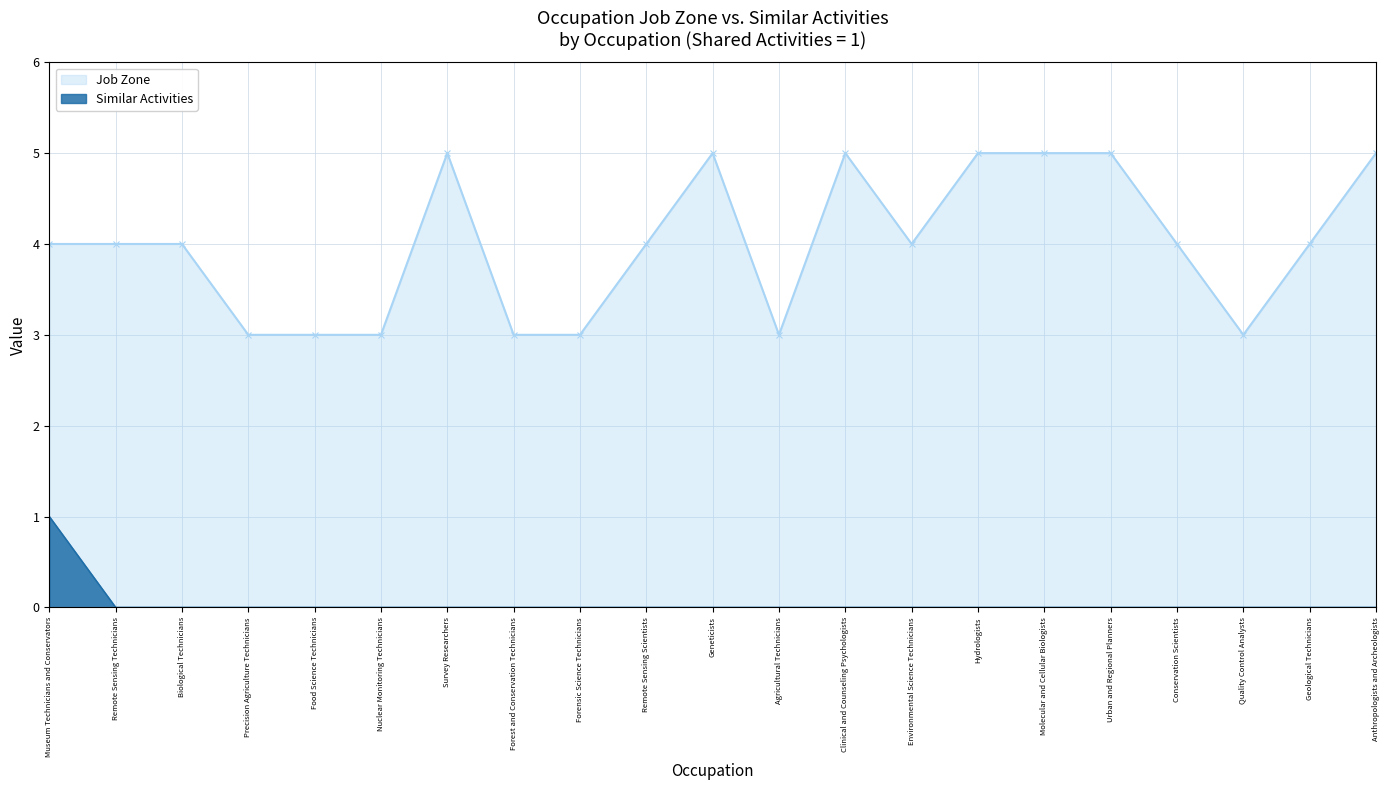

At which category is the sum across all series the highest?

Museum Technicians and Conservators